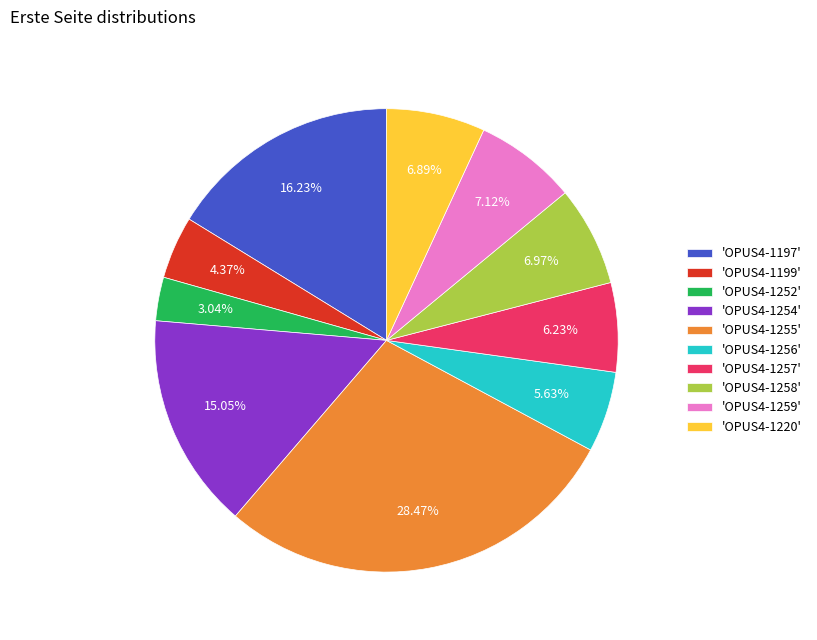

Which has a higher value, 'OPUS4-1252' or 'OPUS4-1257'?

'OPUS4-1257'